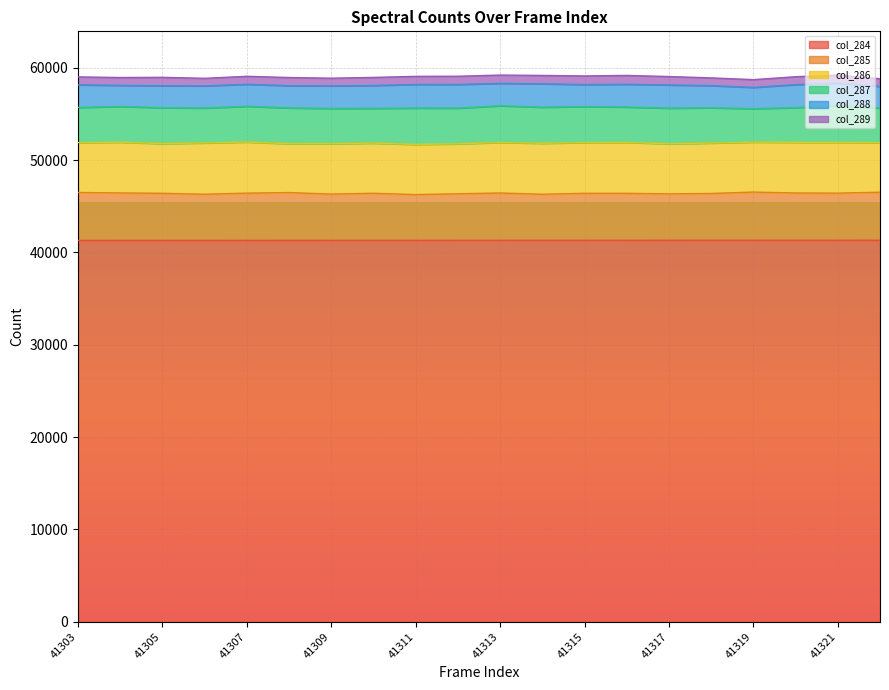

Reading left to right, transcribe all the data shown in this chart.

col_284: 41303	41304	41305	41306	41307	41308	41309	41310	41311	41312	41313	41314	41315	41316	41317	41318	41319	41320	41321	41322
col_285: 5190	5141	5100	4997	5117	5177	5010	5096	4955	5041	5125	4988	5087	5085	5028	5068	5219	5120	5102	5201
col_286: 5404	5495	5379	5556	5533	5291	5452	5433	5429	5408	5471	5519	5498	5517	5416	5461	5409	5486	5502	5380
col_287: 3804	3869	3890	3781	3868	3877	3821	3762	3939	3868	3975	3909	3896	3827	3866	3822	3623	3755	3970	3729
col_288: 2455	2285	2384	2396	2388	2409	2449	2478	2563	2562	2429	2536	2387	2469	2511	2399	2305	2497	2435	2354
col_289: 857	850	906	823	864	882	831	876	874	893	896	903	934	957	912	838	840	854	877	825